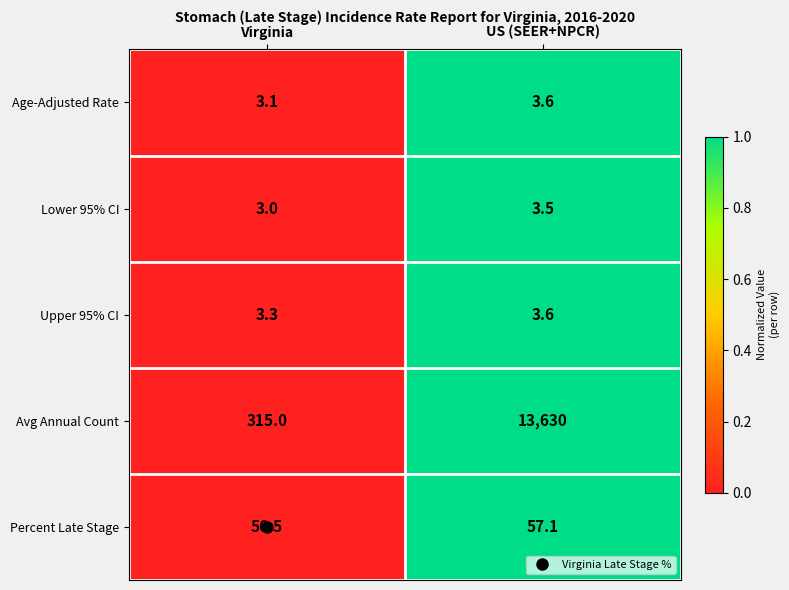

Which series has the widest spread of values?

Avg Annual Count